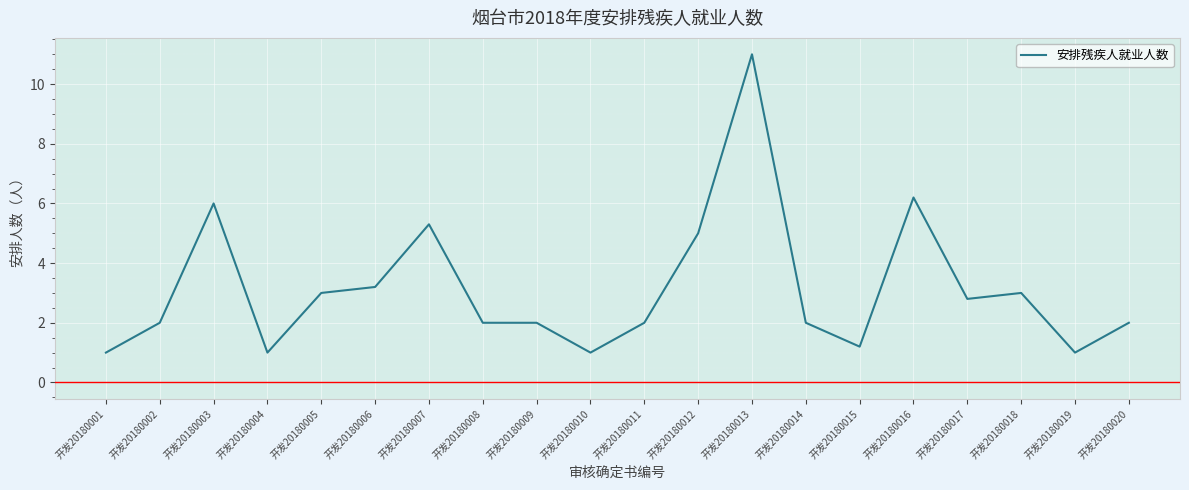

Is this an area chart (filled region under the line)?

No